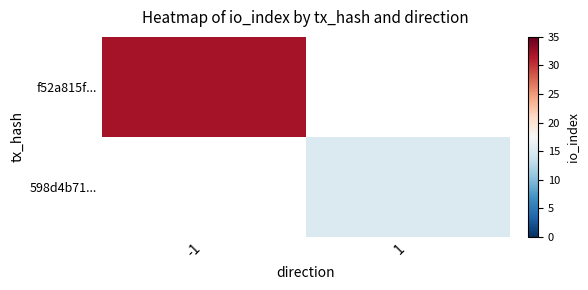

Rank the categories by f52a815f... value from lowest to highest.

-1, 1